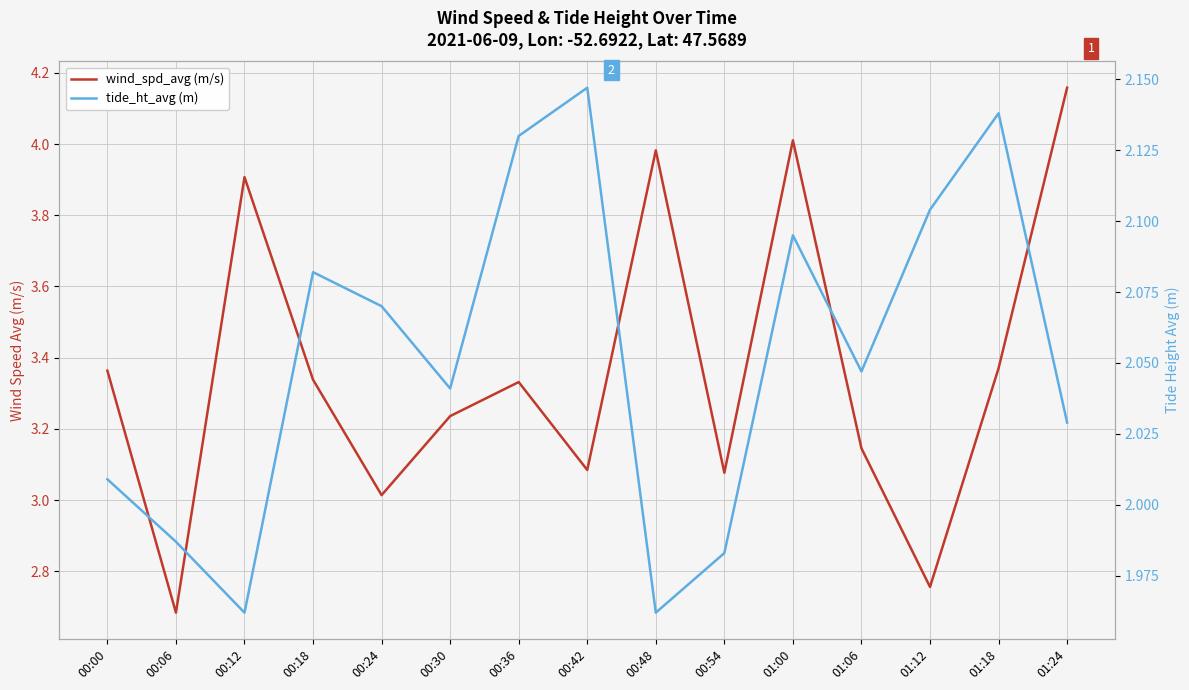

What is the difference between the maximum and second lowest values in the tide_ht_avg (m) series?

0.2